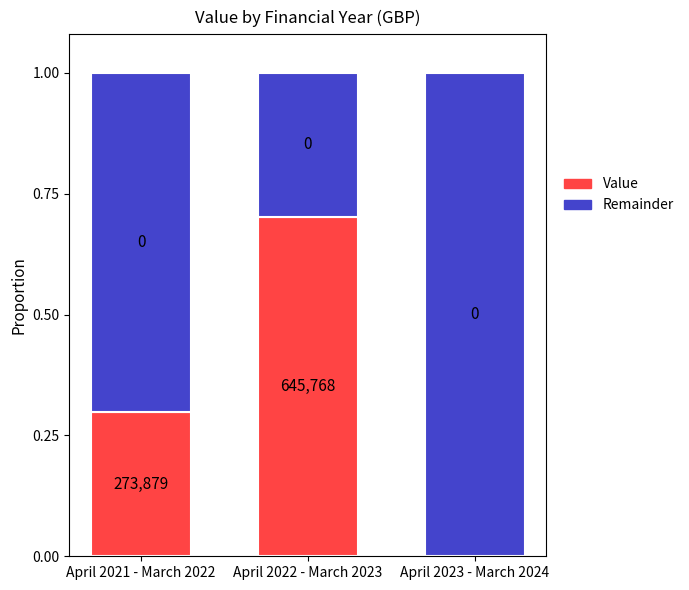

What is the sum of all Value values?

1.0